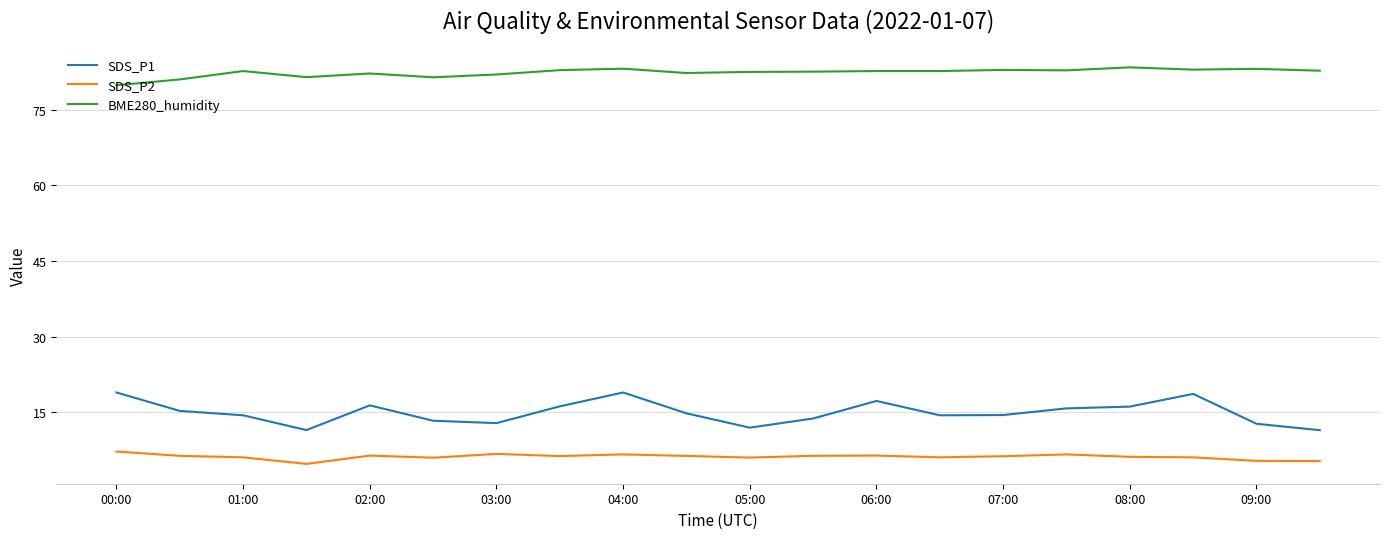

Which series has the largest total across all categories?

BME280_humidity